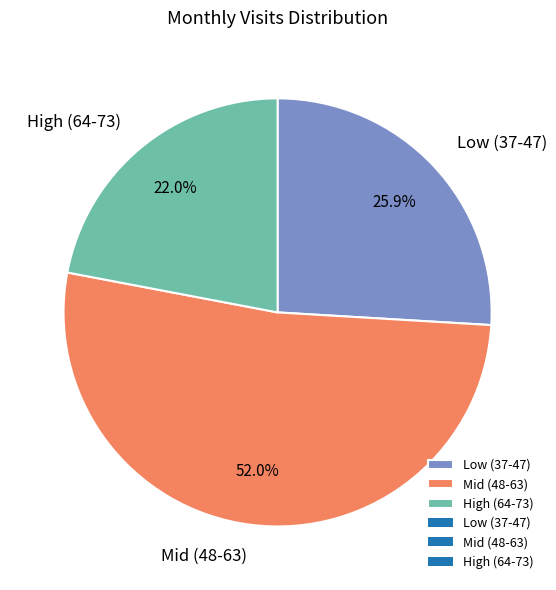

Count the number of slices in the pie.

3